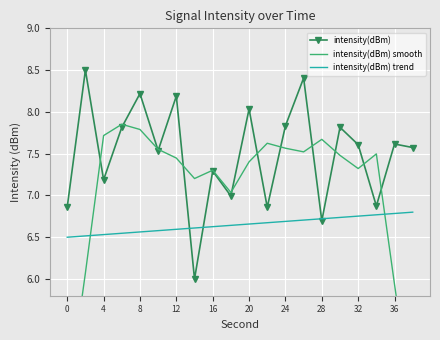

Is it true that intensity(dBm) equals 9.3 at 0?

False